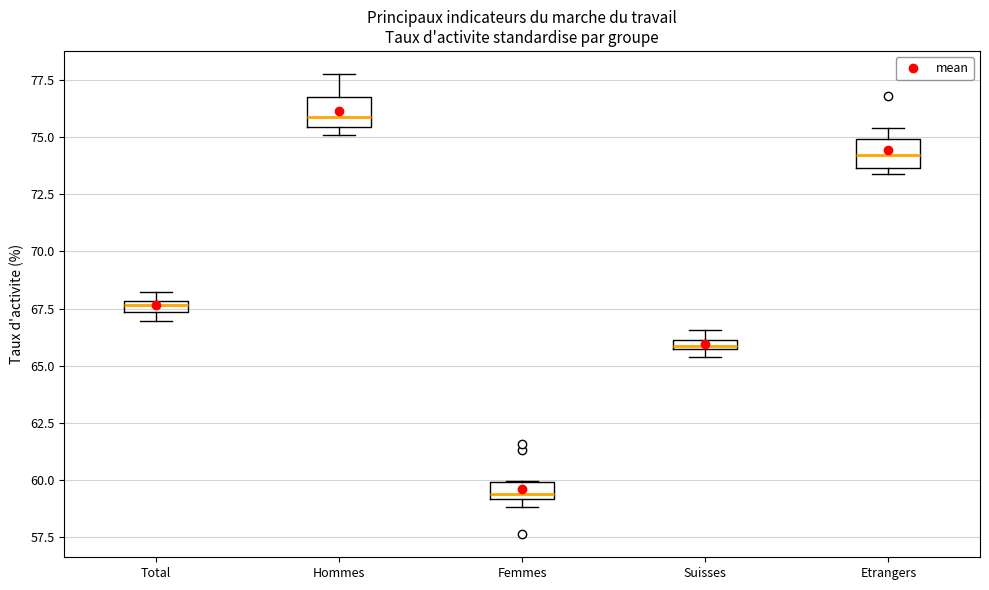

Where is the lower edge of the box for Suisses on the y-axis? The values are not printed on the chart, so give them approximately, as read against the axis.

65.5